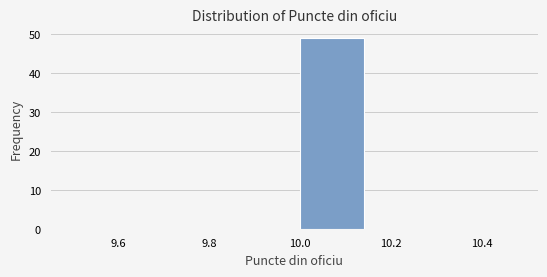

Reading left to right, transcribe this chart: for each bar, give the range it covers on the x-axis and its height. Neither the bar edges nor the heights are printed on the chart, so give them approximately, as read against the axes.

9.50 to 9.66: 0
9.66 to 9.84: 0
9.84 to 10.00: 0
10.00 to 10.16: 49
10.16 to 10.34: 0
10.34 to 10.50: 0